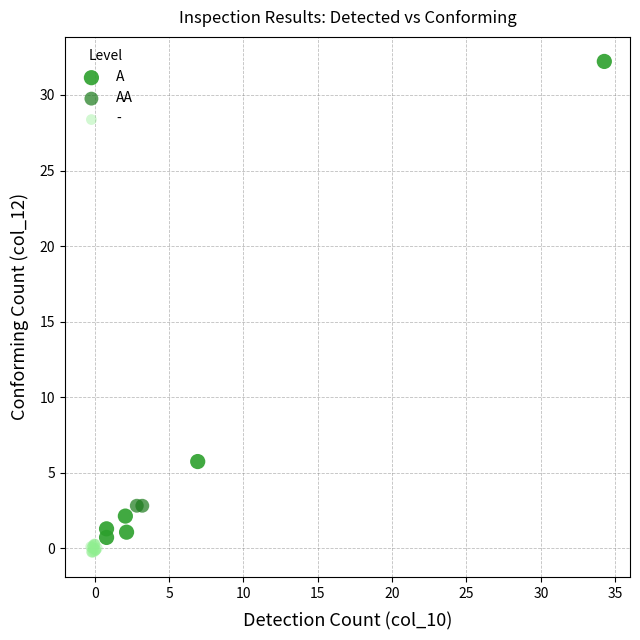

What are all the series names shown in the legend?

A, AA, -